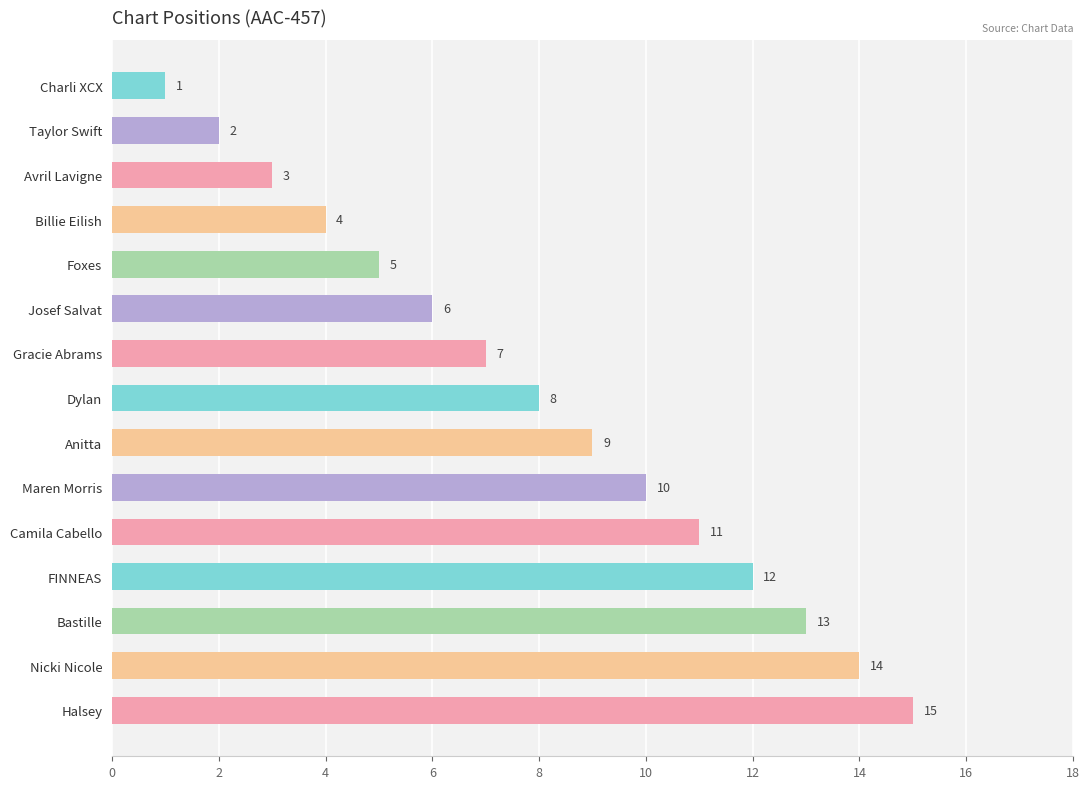

Where is the data nearest to the value 8?

Dylan